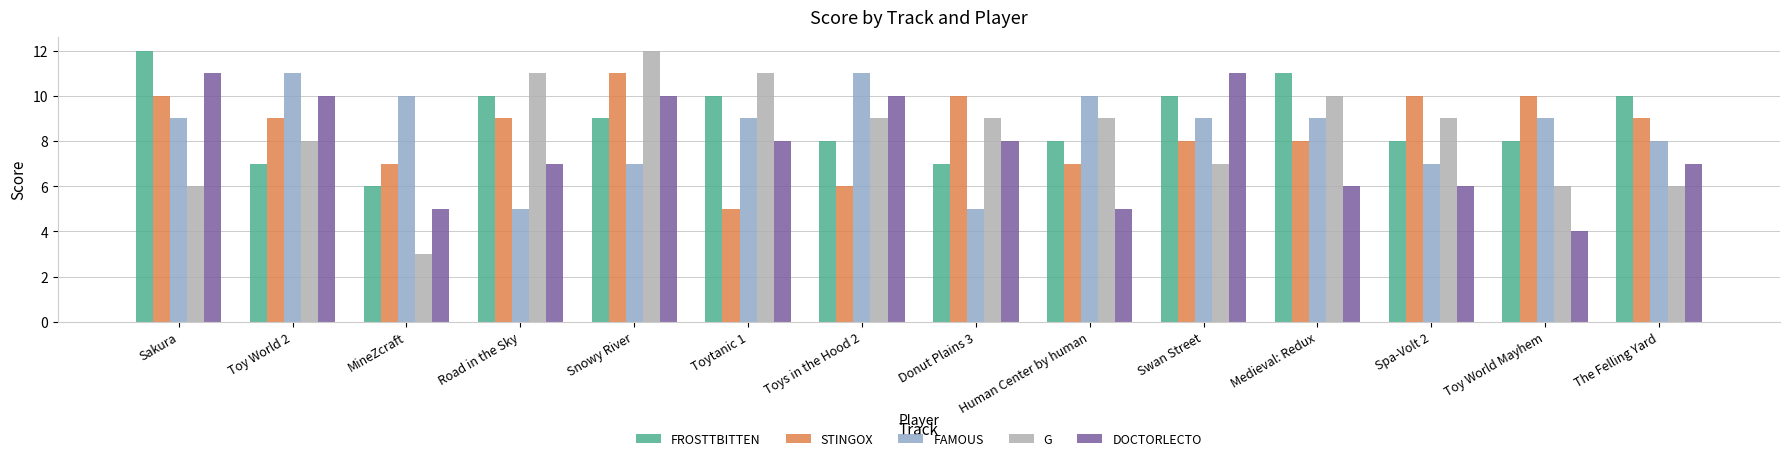

How many bars are there in each group?

5